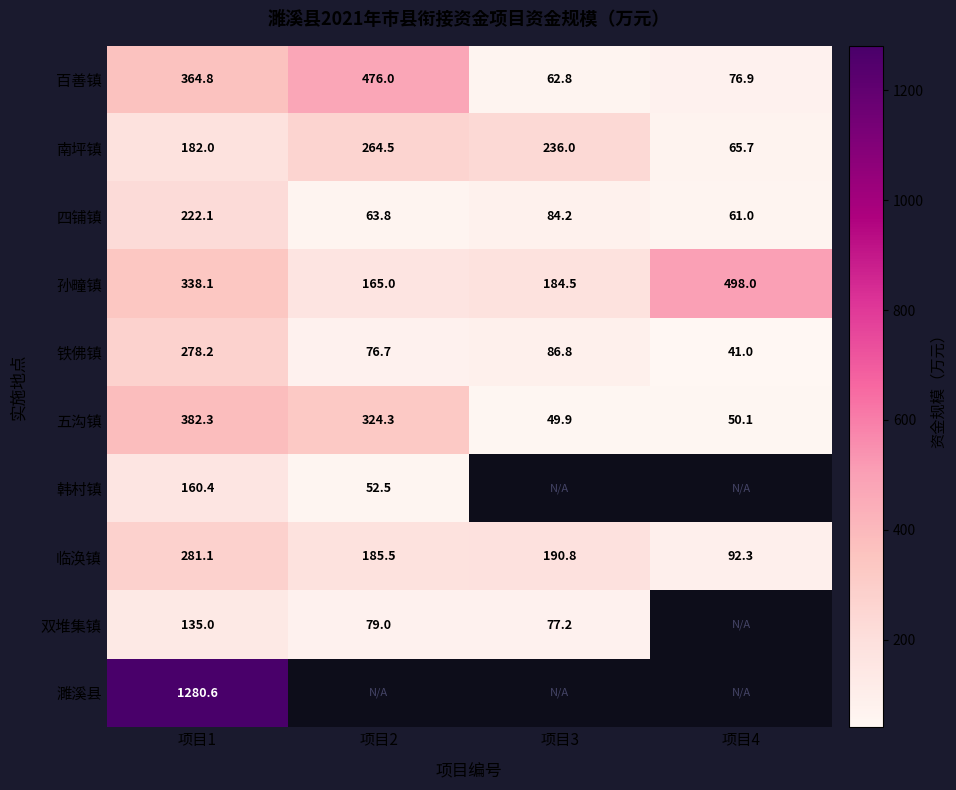

Between 项目2 and 项目4, which series saw the biggest shift?

百善镇